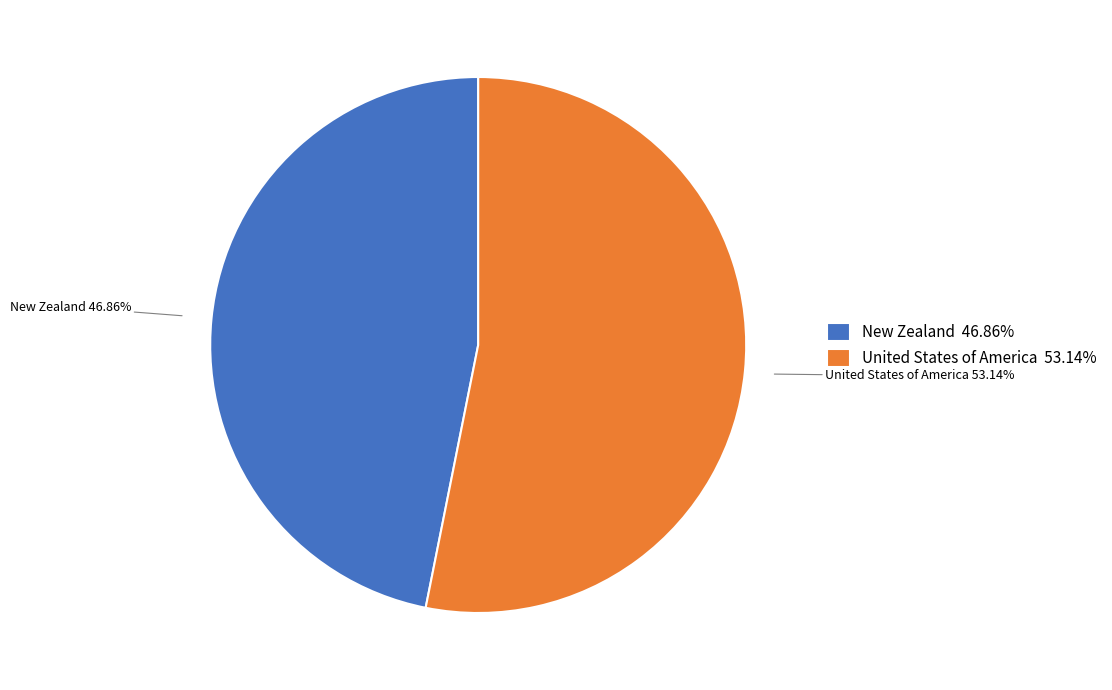

To the nearest percent, what portion does United States of America represent?

53%